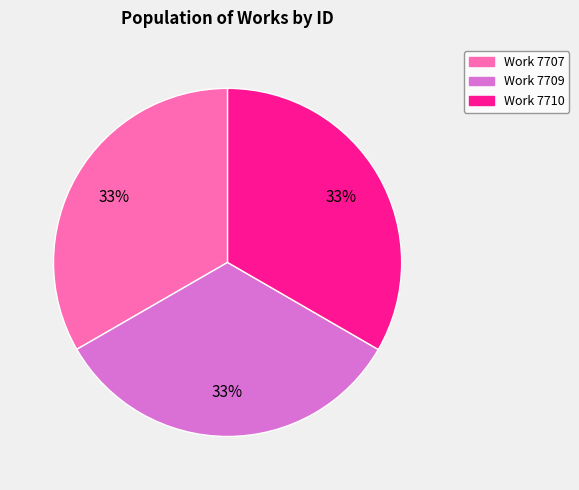

Does any single category account for the majority?

No